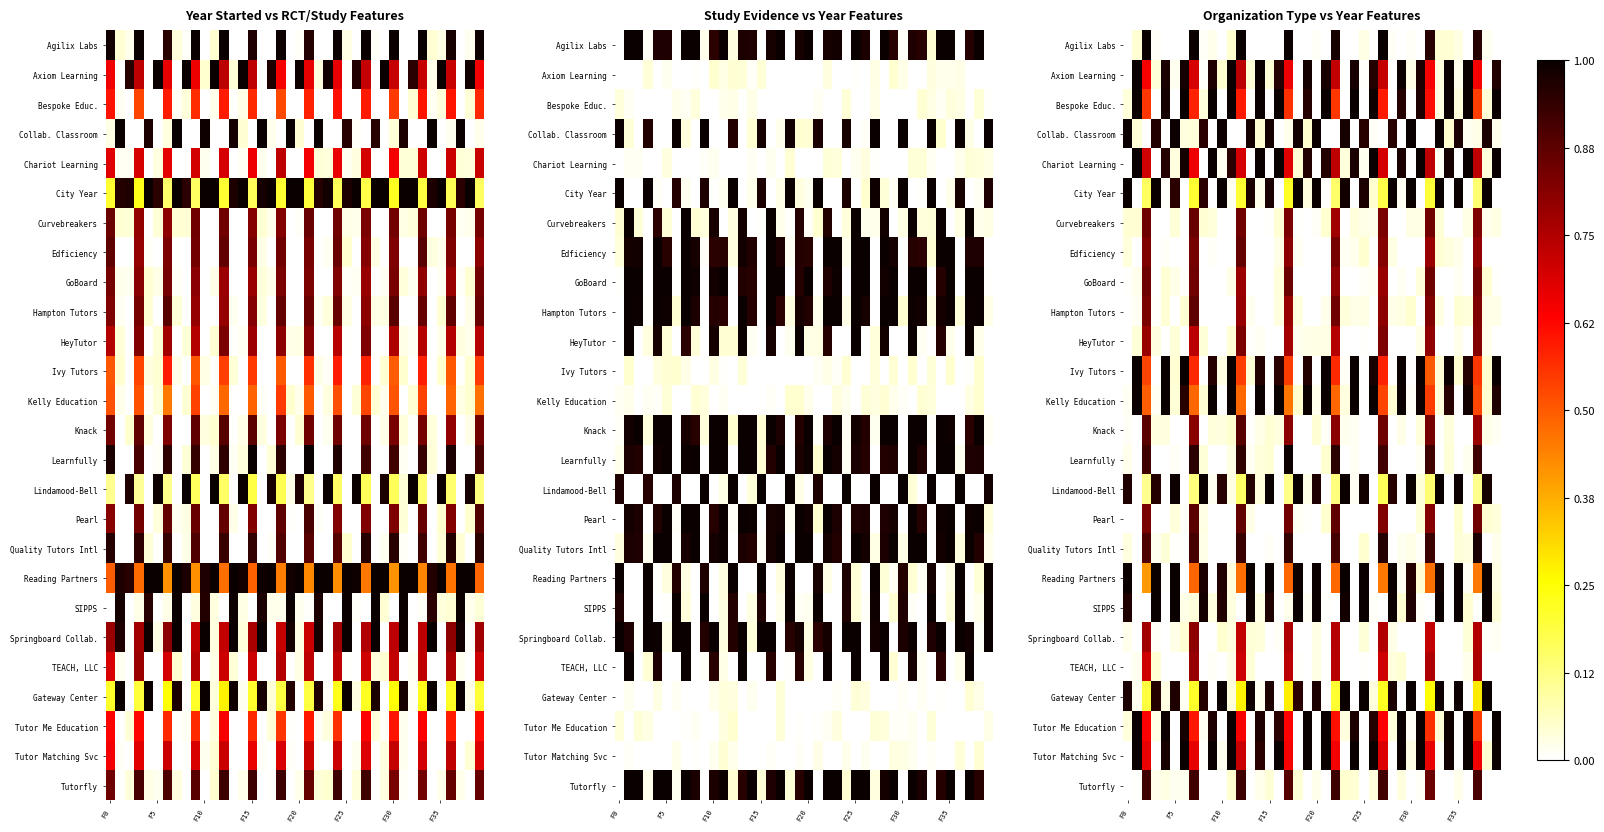

Is the value of Tutorfly at F15 greater than the value of GoBoard at F0?

Yes